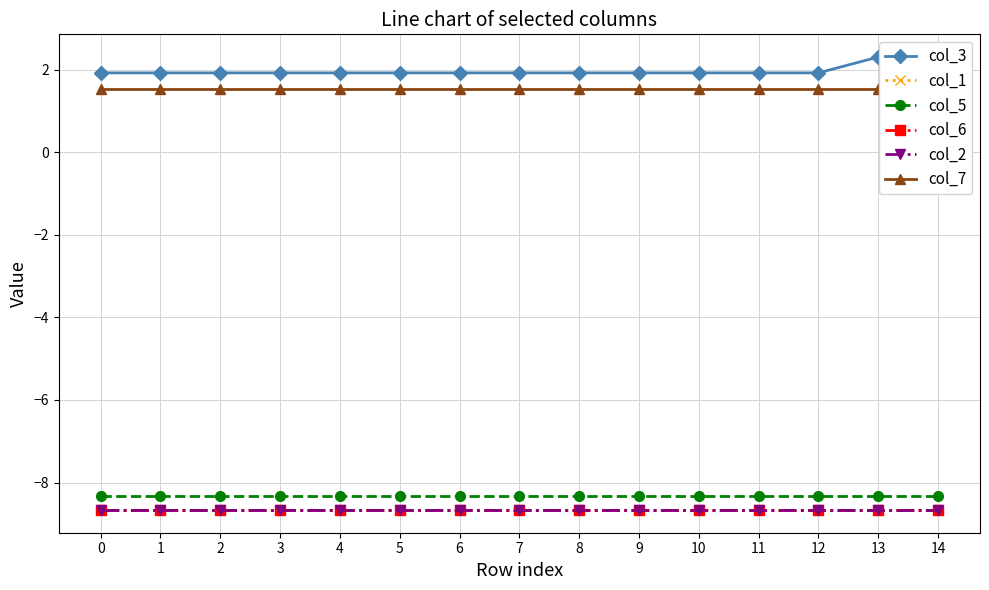

What is the highest value of the col_3 series?

2.3